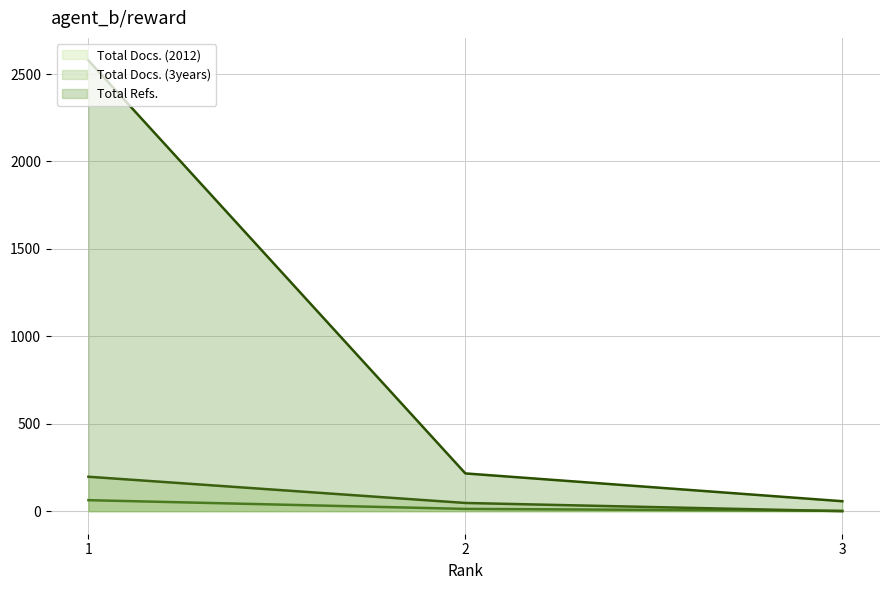

Which series has the largest range (max minus min)?

Total Refs. (line)